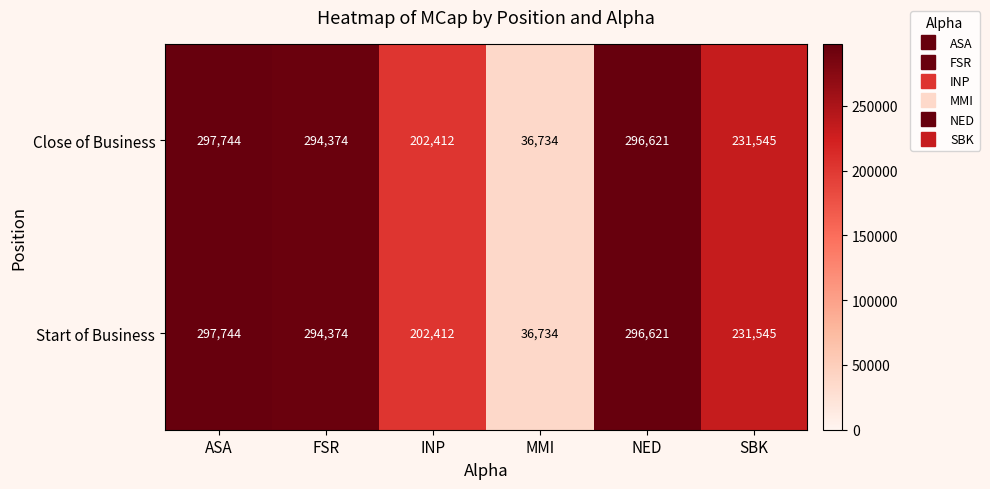

Reading left to right, what are all the values shown in this chart?

Close of Business: ASA=297744	FSR=294374	INP=202412	MMI=36734	NED=296621	SBK=231545
Start of Business: ASA=297744	FSR=294374	INP=202412	MMI=36734	NED=296621	SBK=231545